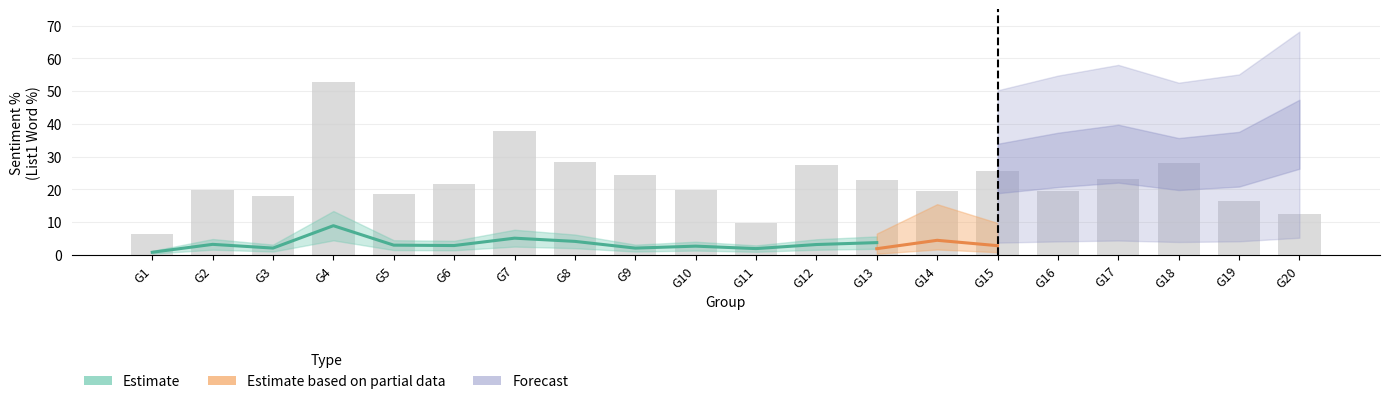

Is it true that Estimate equals 2.9 at G6?

True